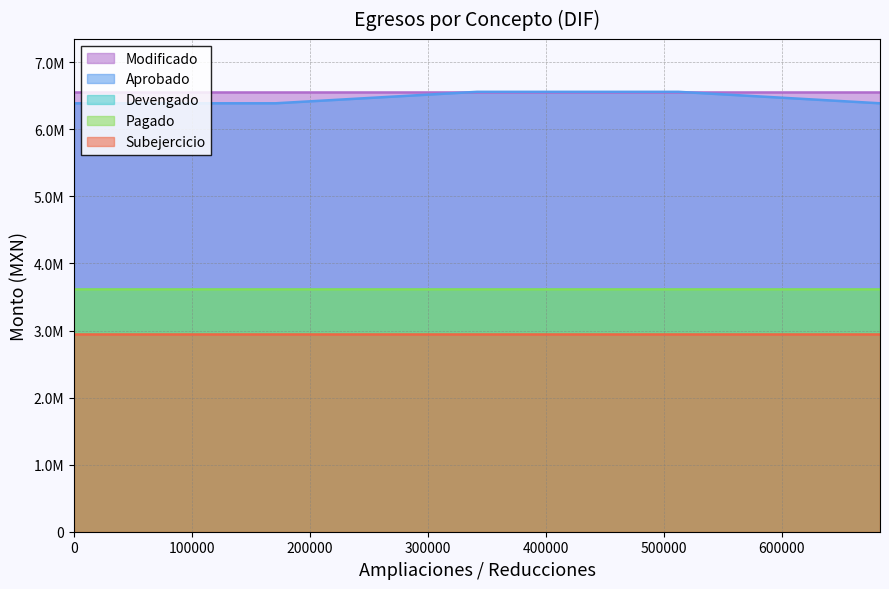

What is the lowest value of the Subejercicio series?

2946772.0